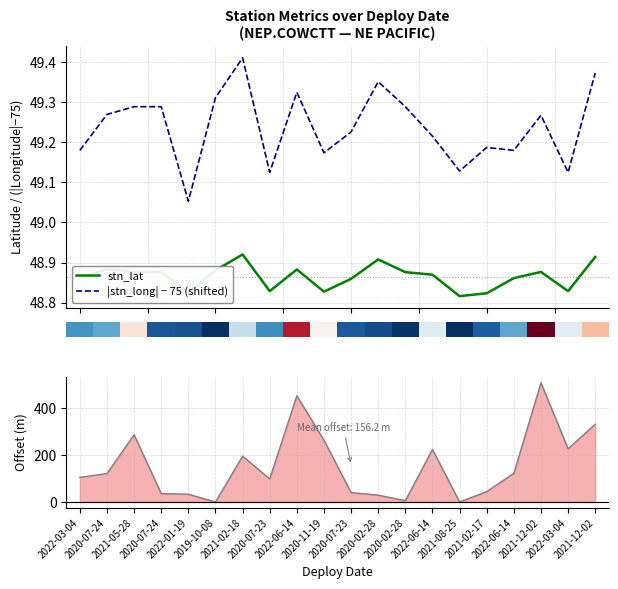

True or false: stn_lat and |stn_long| − 75 (shifted) cross at least once.

False